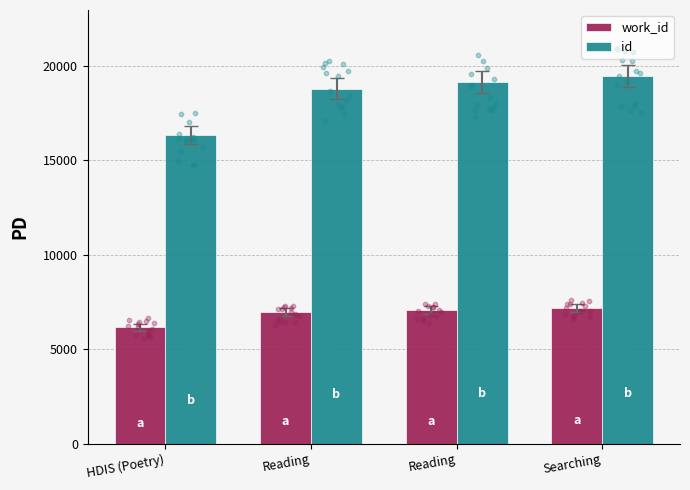

At which category is the sum across all series the highest?

Searching